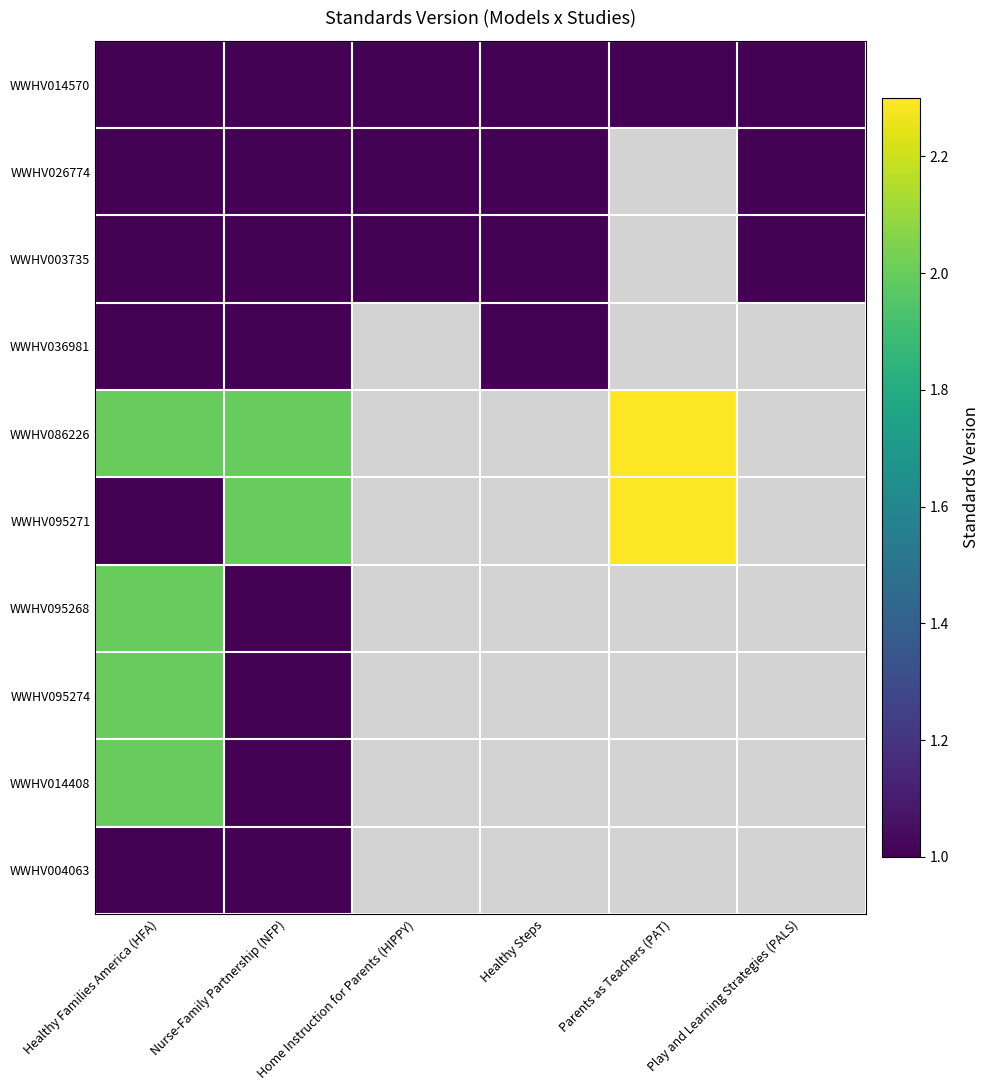

Reading right to left, what are all the values shown in this chart?

WWHV014570: Play and Learning Strategies (PALS)=1.0	Parents as Teachers (PAT)=1.0	Healthy Steps=1.0	Home Instruction for Parents (HIPPY)=1.0	Nurse-Family Partnership (NFP)=1.0	Healthy Families America (HFA)=1.0
WWHV026774: Play and Learning Strategies (PALS)=1.0	Parents as Teachers (PAT)=0.0	Healthy Steps=1.0	Home Instruction for Parents (HIPPY)=1.0	Nurse-Family Partnership (NFP)=1.0	Healthy Families America (HFA)=1.0
WWHV003735: Play and Learning Strategies (PALS)=1.0	Parents as Teachers (PAT)=0.0	Healthy Steps=1.0	Home Instruction for Parents (HIPPY)=1.0	Nurse-Family Partnership (NFP)=1.0	Healthy Families America (HFA)=1.0
WWHV036981: Play and Learning Strategies (PALS)=0.0	Parents as Teachers (PAT)=0.0	Healthy Steps=1.0	Home Instruction for Parents (HIPPY)=0.0	Nurse-Family Partnership (NFP)=1.0	Healthy Families America (HFA)=1.0
WWHV086226: Play and Learning Strategies (PALS)=0.0	Parents as Teachers (PAT)=2.3	Healthy Steps=0.0	Home Instruction for Parents (HIPPY)=0.0	Nurse-Family Partnership (NFP)=2.0	Healthy Families America (HFA)=2.0
WWHV095271: Play and Learning Strategies (PALS)=0.0	Parents as Teachers (PAT)=2.3	Healthy Steps=0.0	Home Instruction for Parents (HIPPY)=0.0	Nurse-Family Partnership (NFP)=2.0	Healthy Families America (HFA)=1.0
WWHV095268: Play and Learning Strategies (PALS)=0.0	Parents as Teachers (PAT)=0.0	Healthy Steps=0.0	Home Instruction for Parents (HIPPY)=0.0	Nurse-Family Partnership (NFP)=1.0	Healthy Families America (HFA)=2.0
WWHV095274: Play and Learning Strategies (PALS)=0.0	Parents as Teachers (PAT)=0.0	Healthy Steps=0.0	Home Instruction for Parents (HIPPY)=0.0	Nurse-Family Partnership (NFP)=1.0	Healthy Families America (HFA)=2.0
WWHV014408: Play and Learning Strategies (PALS)=0.0	Parents as Teachers (PAT)=0.0	Healthy Steps=0.0	Home Instruction for Parents (HIPPY)=0.0	Nurse-Family Partnership (NFP)=1.0	Healthy Families America (HFA)=2.0
WWHV004063: Play and Learning Strategies (PALS)=0.0	Parents as Teachers (PAT)=0.0	Healthy Steps=0.0	Home Instruction for Parents (HIPPY)=0.0	Nurse-Family Partnership (NFP)=1.0	Healthy Families America (HFA)=1.0